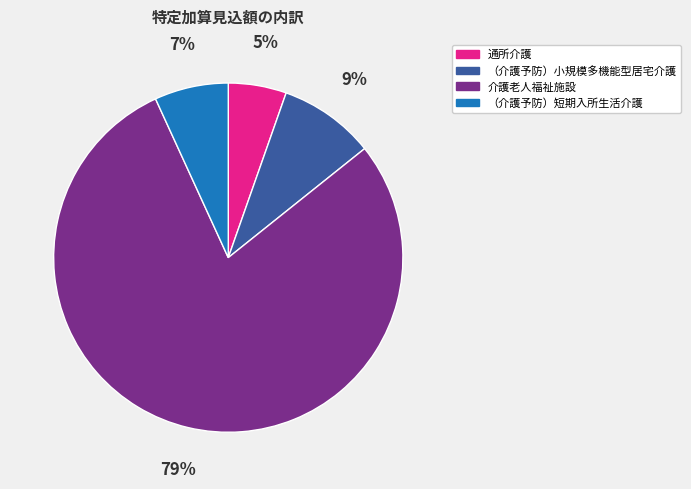

Combined, do 通所介護 and 介護老人福祉施設 account for over 50%?

Yes